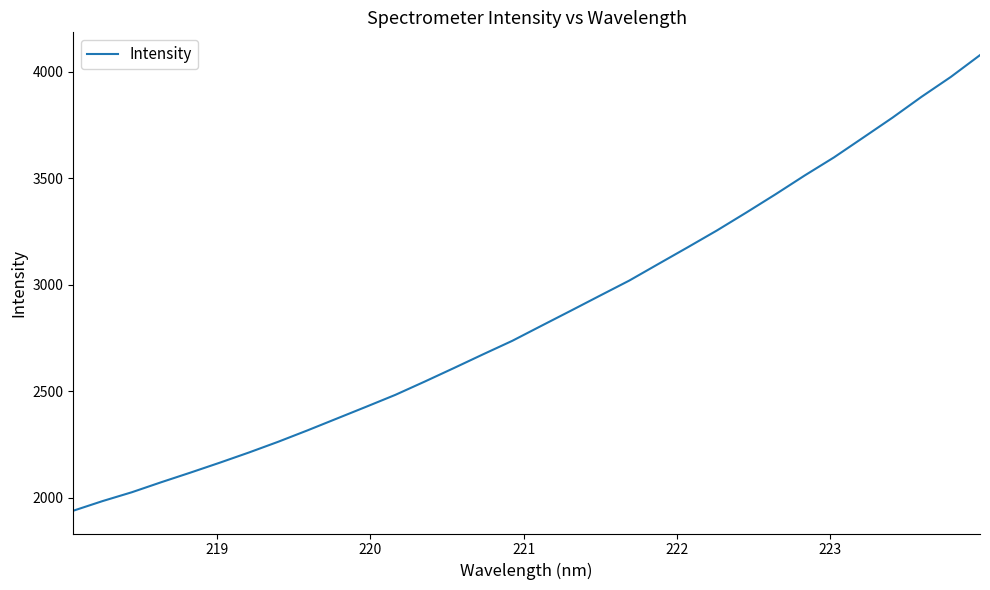

What is the minimum value shown in the chart?

1939.2